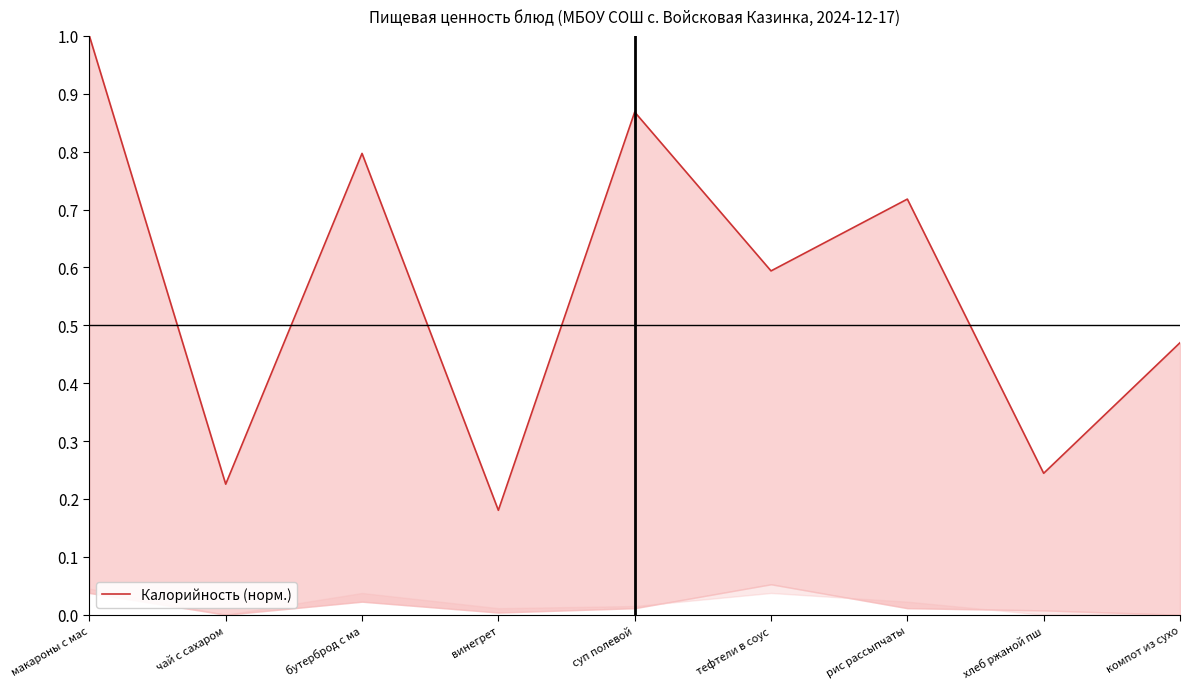

List the labels in order of value, smallest first.

винегрет, чай с сахаром, хлеб ржаной пш, компот из сухо, тефтели в соус, рис рассыпчаты, бутерброд с ма, суп полевой, макароны с мас